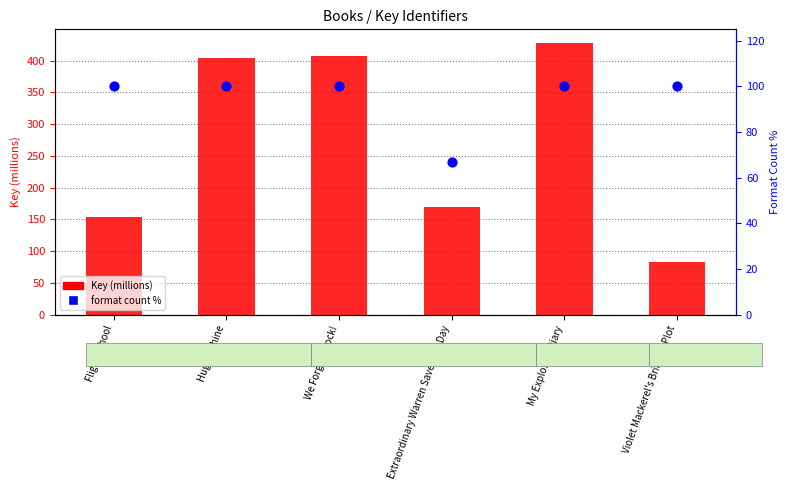

Which series contains the lowest Y value?

Format count %